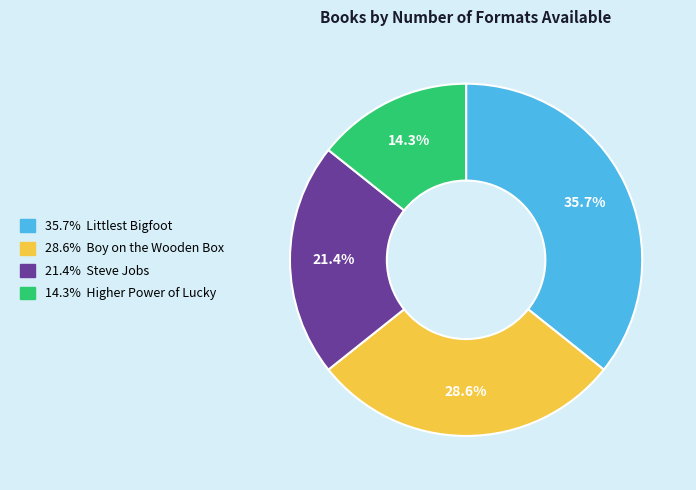

Is there any slice that represents more than half of the pie?

No